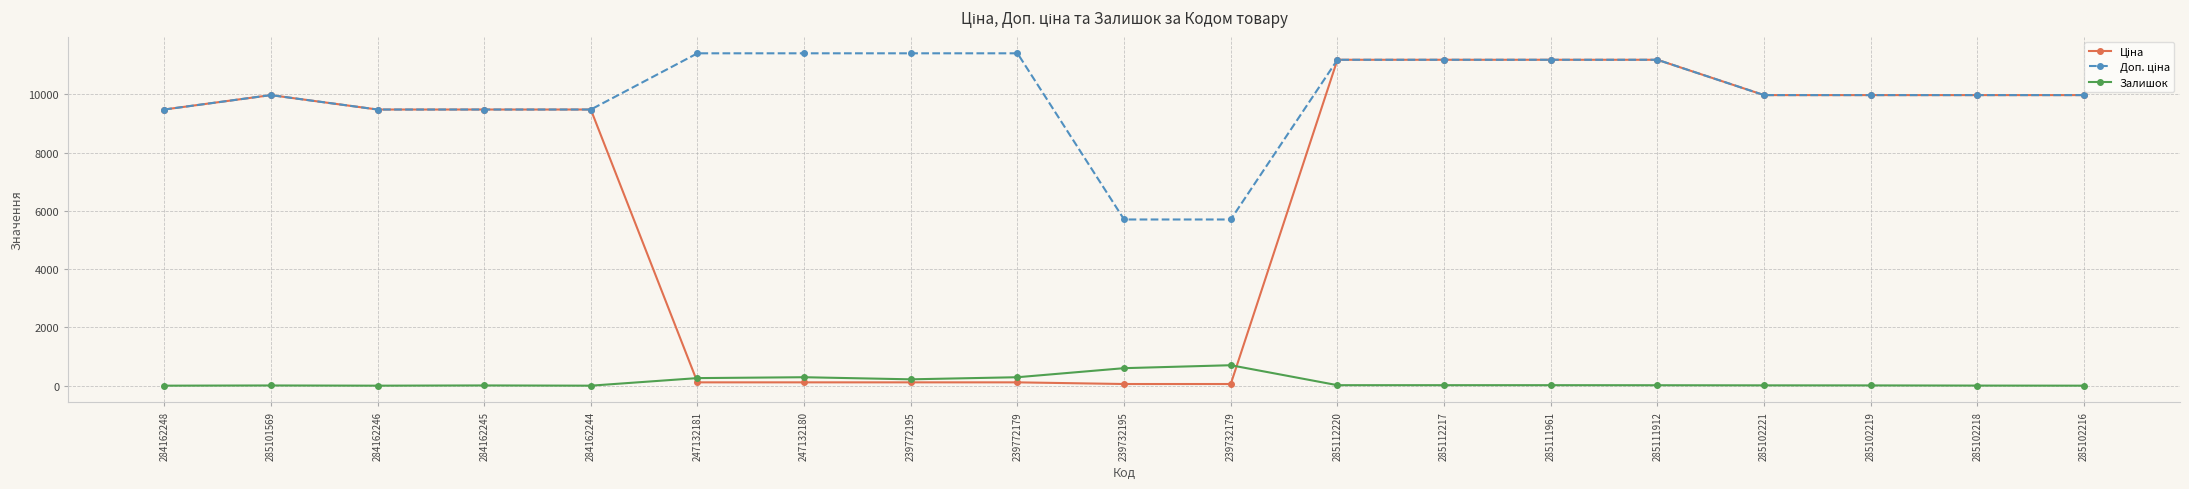

What is the greatest value displayed?

11410.0